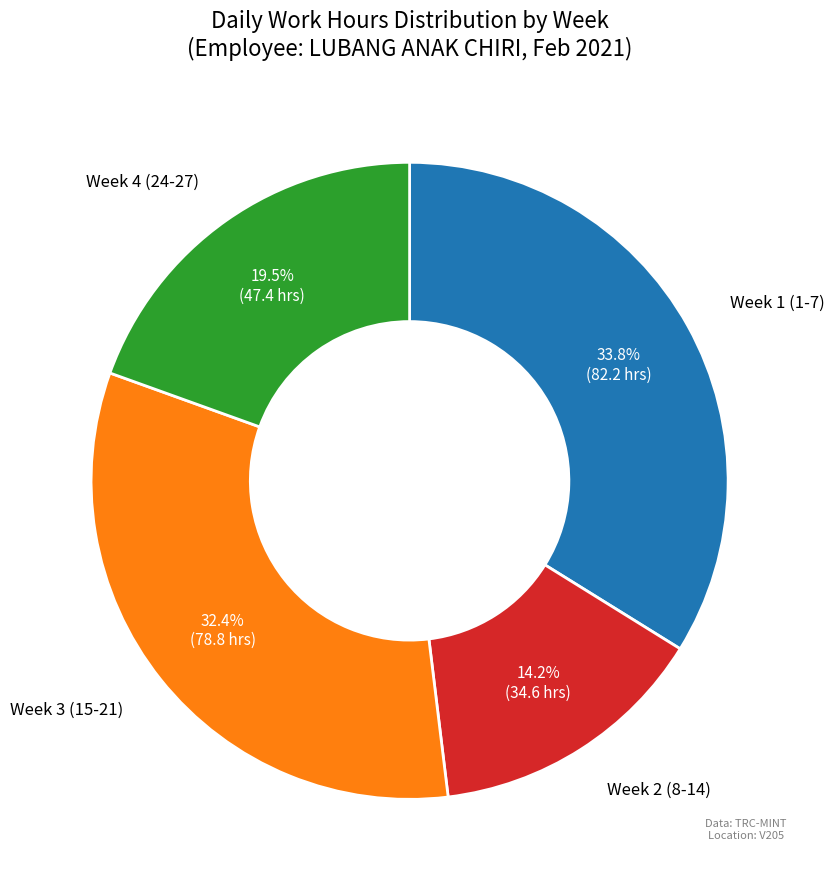

Is there a majority slice in this chart?

No